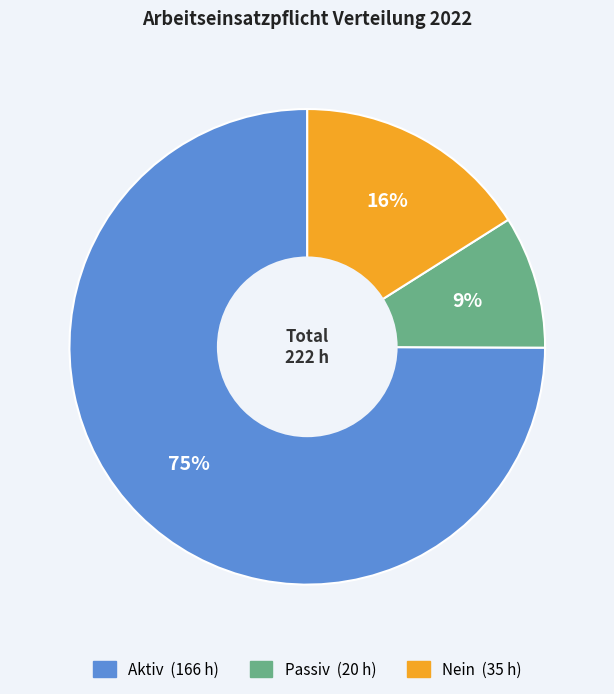

To the nearest percent, what is the difference between the largest and smallest slice percentages?

66%